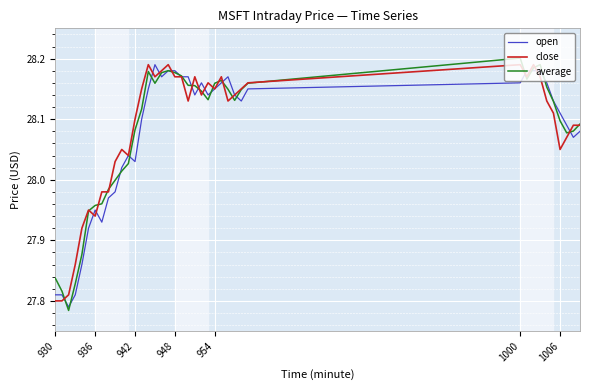

Is it true that average equals 47.5 at 942?

False